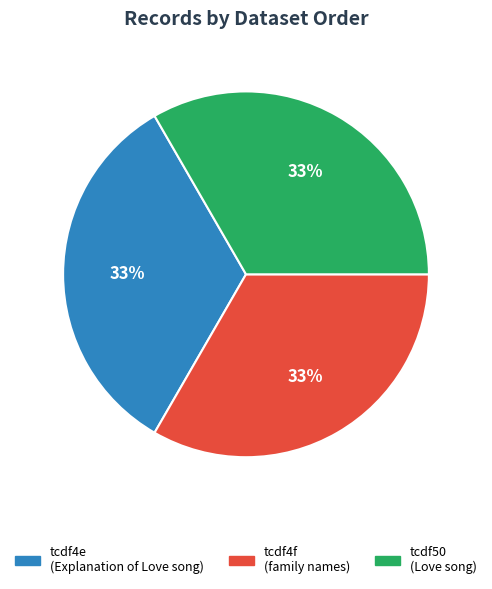

Approximately how many times larger is the value at tcdf50 compared to tcdf4e?

1.0